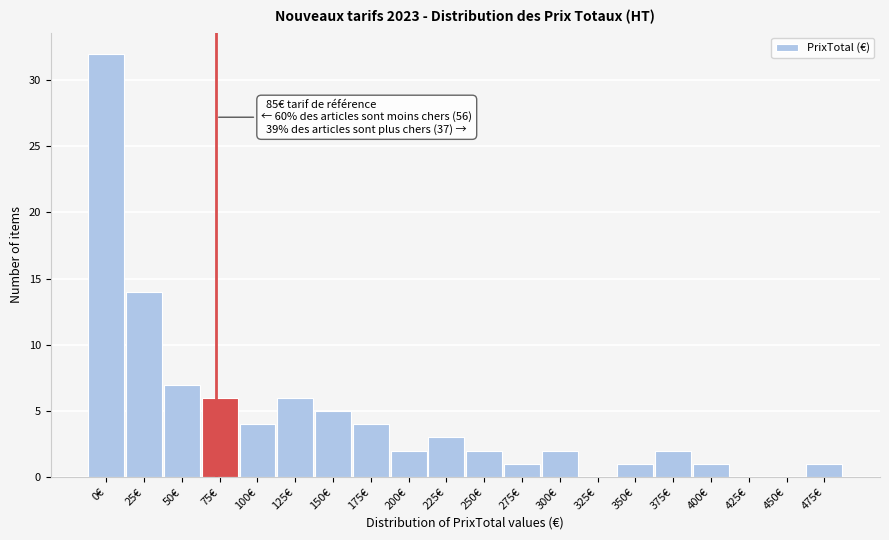

Reading left to right, what are all the values shown in this chart?

0€=32	25€=14	50€=7	75€=6	100€=4	125€=6	150€=5	175€=4	200€=2	225€=3	250€=2	275€=1	300€=2	325€=0	350€=1	375€=2	400€=1	425€=0	450€=0	475€=1